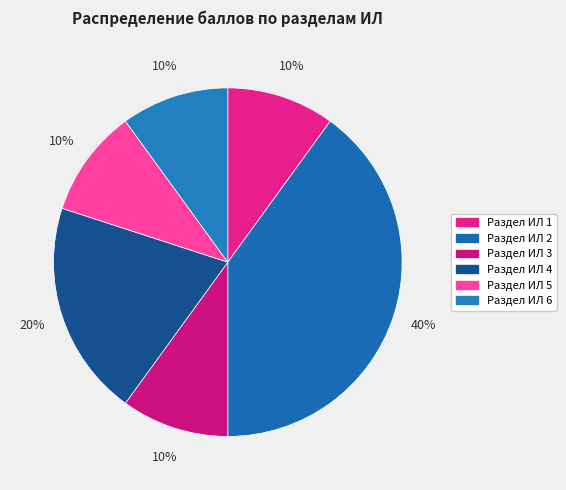

What percentage is the Раздел ИЛ 2 slice, to the nearest percent?

40%